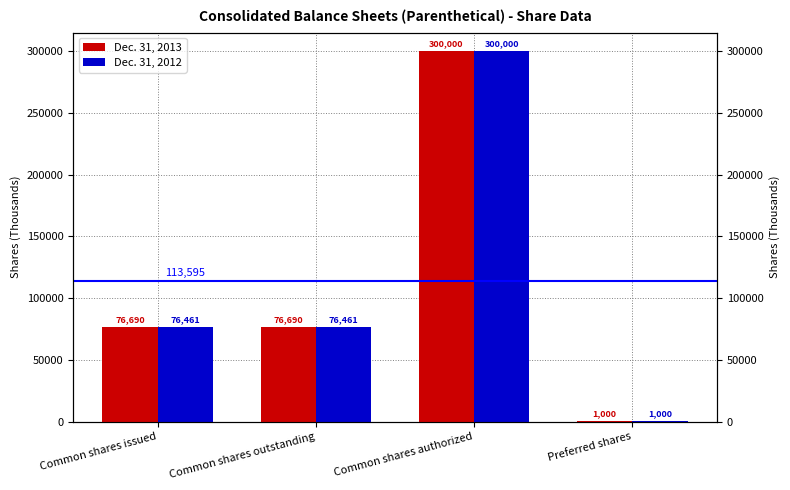

Is the value of Dec. 31, 2013 at Common shares authorized greater than the value of Dec. 31, 2012 at Common shares authorized?

No